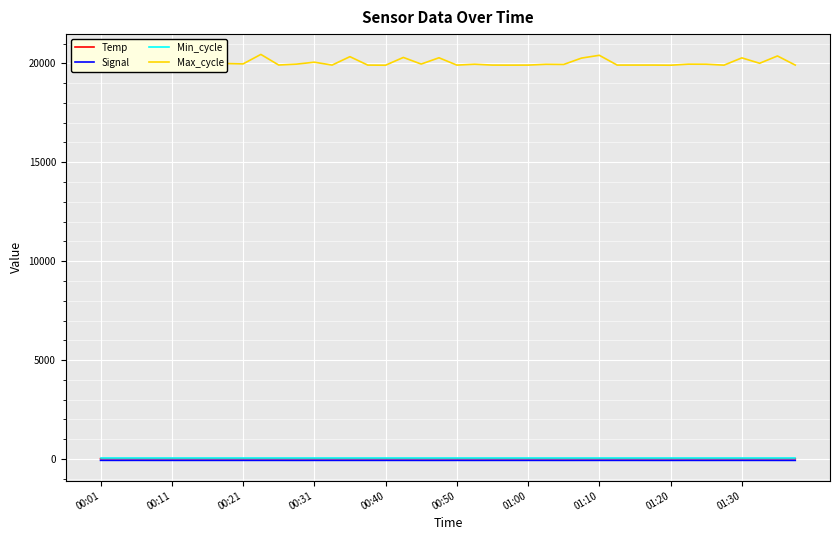

Which series has the largest range (max minus min)?

Max_cycle